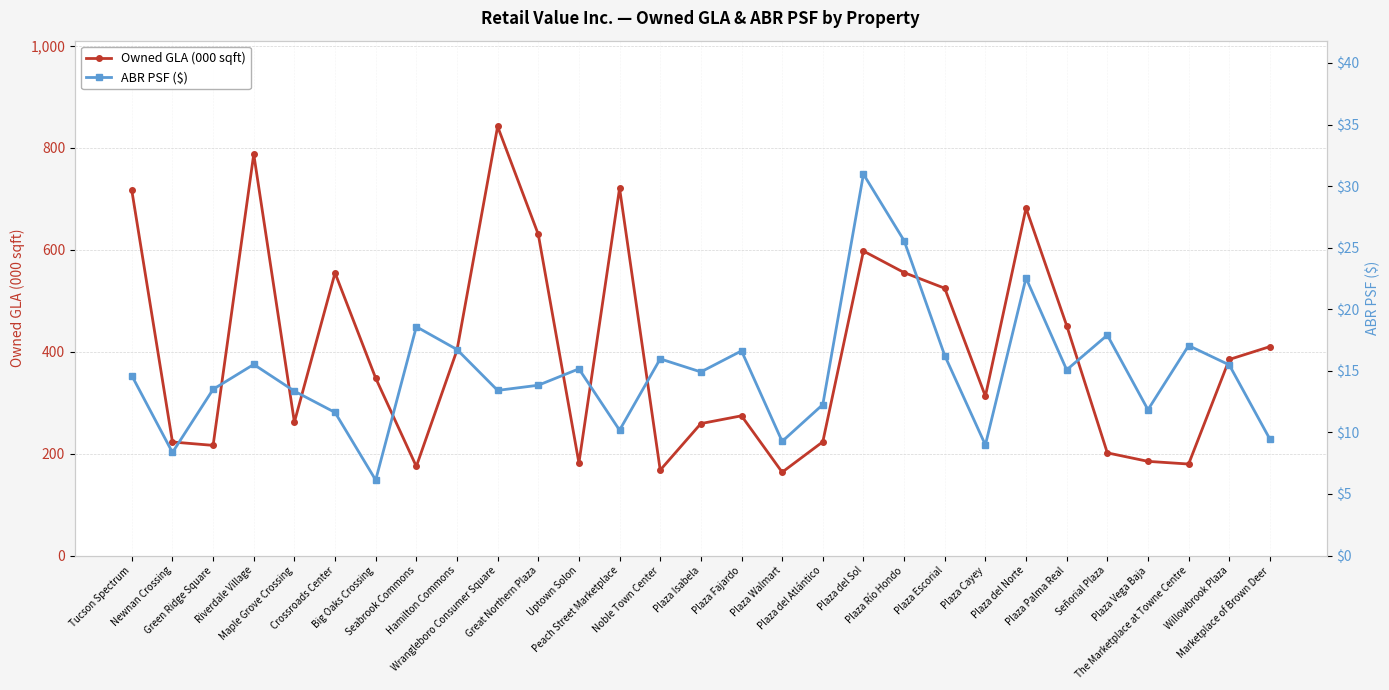

True or false: Owned GLA (000 sqft) and ABR PSF ($) intersect in this chart.

False